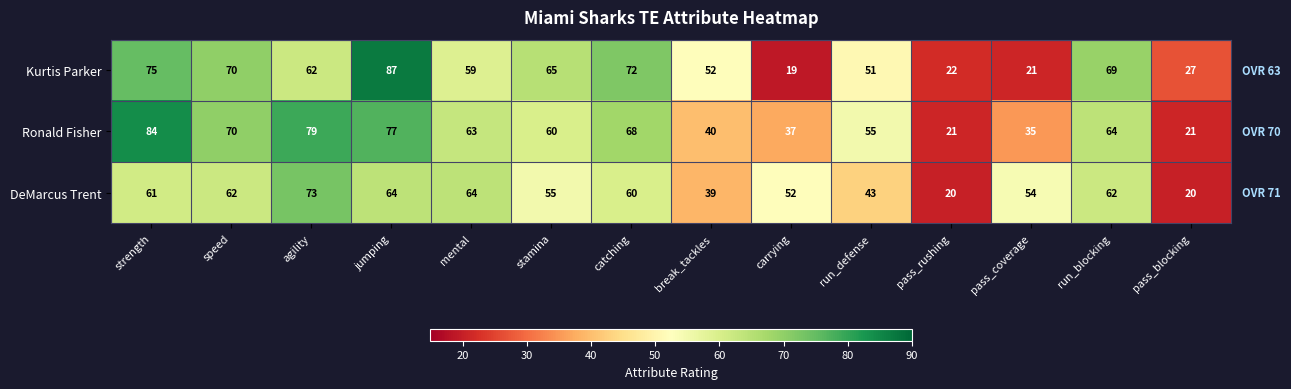

At how many categories does at least one series exceed 45?

12